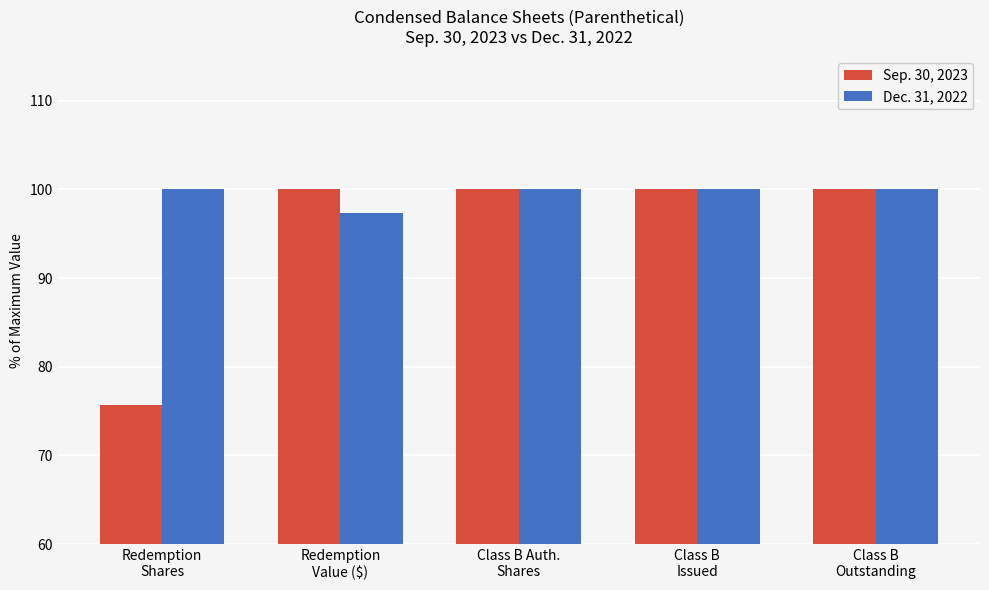

Which series has the widest spread of values?

Sep. 30, 2023